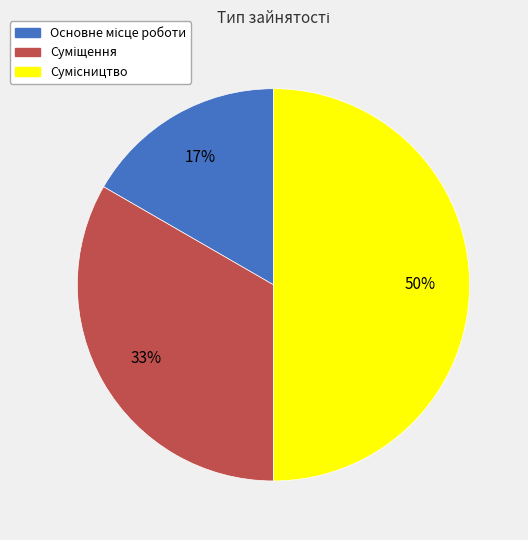

How many segments does this pie chart have?

3